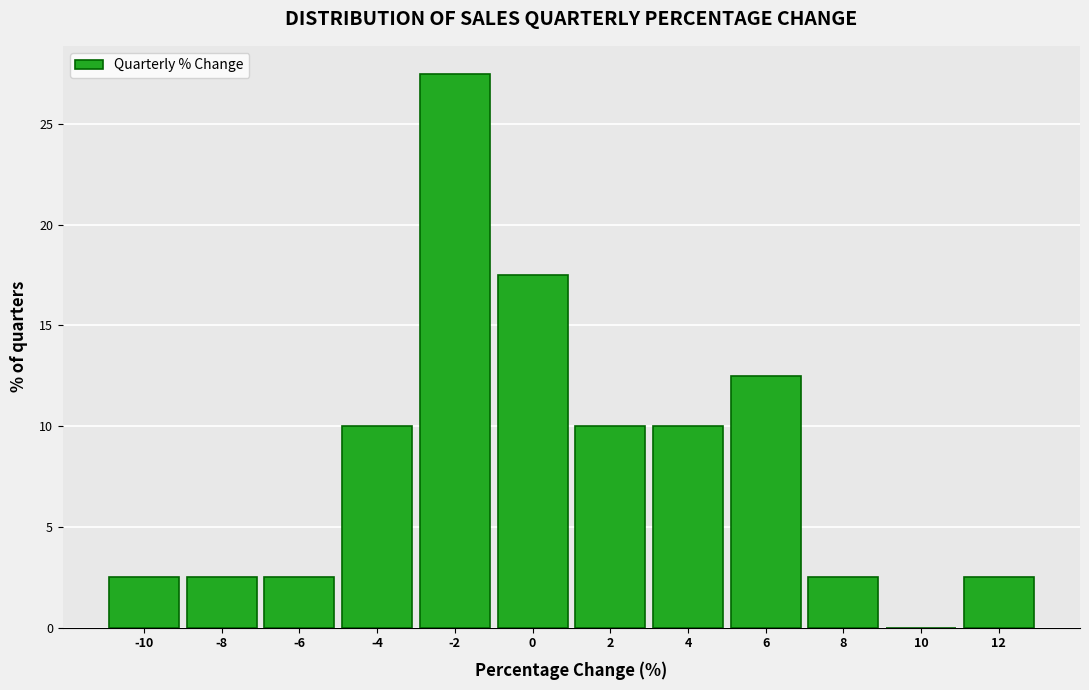

Reading left to right, list all the values displayed in this chart.

-10=2.5	-8=2.5	-6=2.5	-4=10.0	-2=27.5	0=17.5	2=10.0	4=10.0	6=12.5	8=2.5	10=0.0	12=2.5